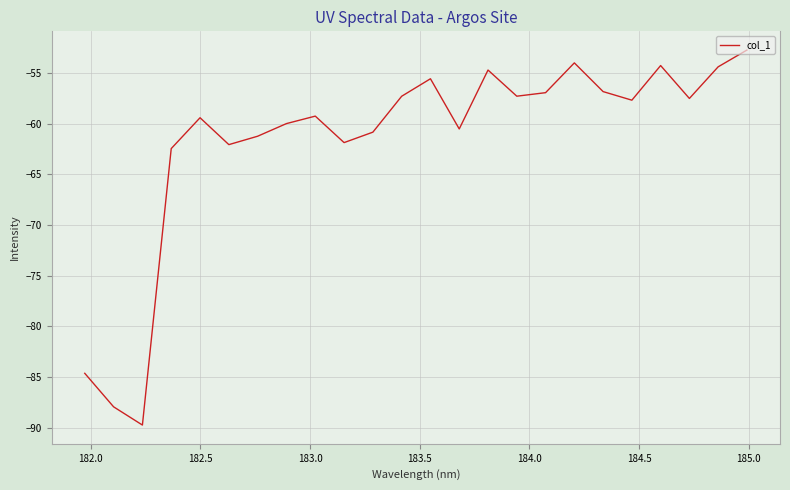

What is the maximum value shown in the chart?

-52.7